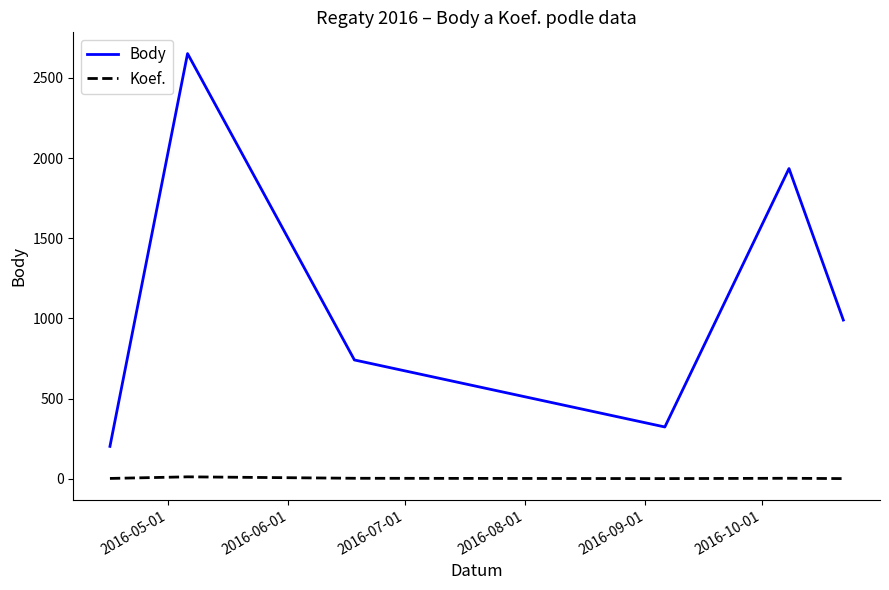

True or false: Koef. and Body cross at least once.

False